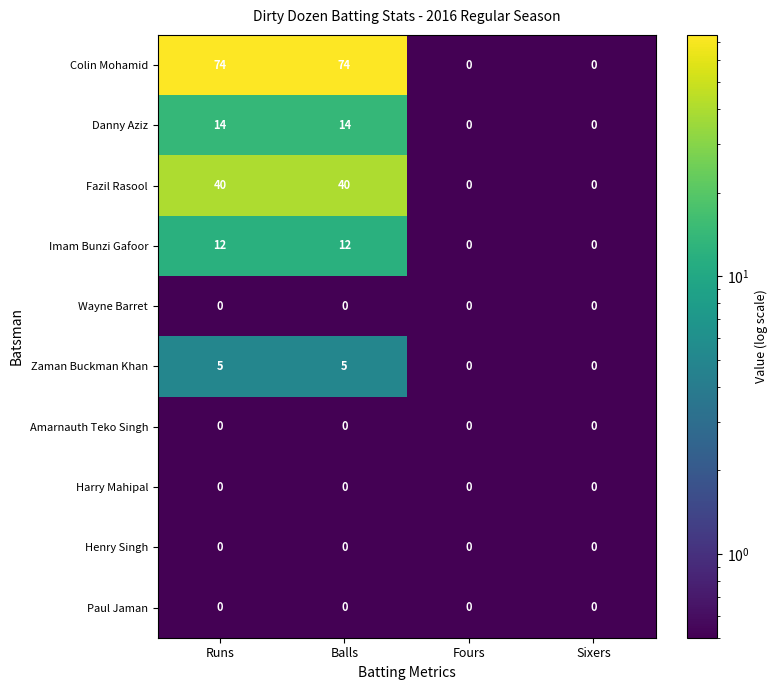

What is the maximum value shown in the chart?

74